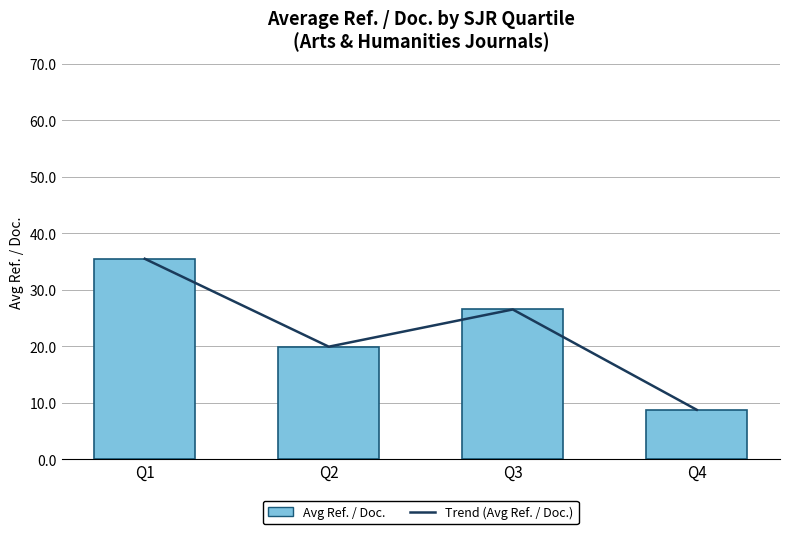

Reading right to left, extract all data points from this chart.

Trend (Avg Ref. / Doc.): 8.7	26.5	19.9	35.5
Avg Ref. / Doc.: 8.7	26.5	19.9	35.5